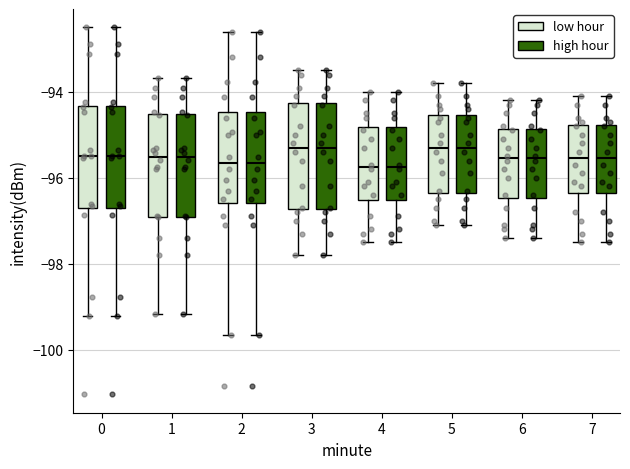

Reading left to right, transcribe this box plot: for each box, give where its median line is, the range the box spans, and where its two whiskers end, as read against the y-axis. The values are not printed on the chart, so give them approximately, as read against the axis.

0 (low hour): median -95.4, box -96.8 to -94.4, whiskers -99.2 to -92.4
0 (high hour): median -95.4, box -96.8 to -94.4, whiskers -99.2 to -92.4
1 (low hour): median -95.6, box -97.0 to -94.6, whiskers -99.2 to -93.6
1 (high hour): median -95.6, box -97.0 to -94.6, whiskers -99.2 to -93.6
2 (low hour): median -95.6, box -96.6 to -94.4, whiskers -99.6 to -92.6
2 (high hour): median -95.6, box -96.6 to -94.4, whiskers -99.6 to -92.6
3 (low hour): median -95.2, box -96.8 to -94.2, whiskers -97.8 to -93.4
3 (high hour): median -95.2, box -96.8 to -94.2, whiskers -97.8 to -93.4
4 (low hour): median -95.8, box -96.6 to -94.8, whiskers -97.4 to -94.0
4 (high hour): median -95.8, box -96.6 to -94.8, whiskers -97.4 to -94.0
5 (low hour): median -95.2, box -96.4 to -94.6, whiskers -97.0 to -93.8
5 (high hour): median -95.2, box -96.4 to -94.6, whiskers -97.0 to -93.8
6 (low hour): median -95.6, box -96.4 to -94.8, whiskers -97.4 to -94.2
6 (high hour): median -95.6, box -96.4 to -94.8, whiskers -97.4 to -94.2
7 (low hour): median -95.6, box -96.4 to -94.8, whiskers -97.4 to -94.0
7 (high hour): median -95.6, box -96.4 to -94.8, whiskers -97.4 to -94.0